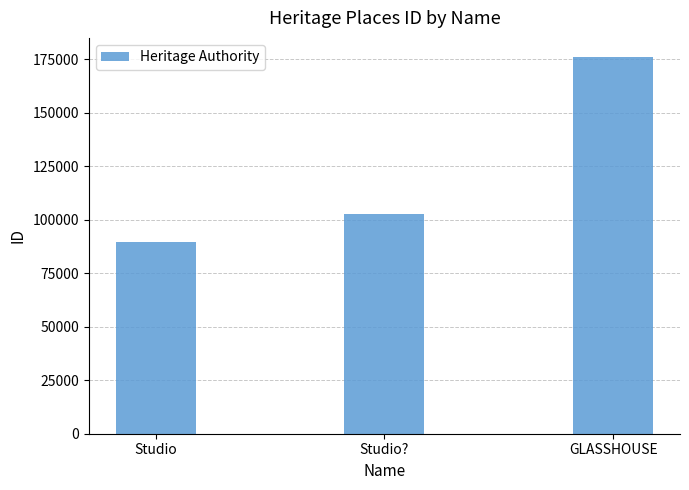

What is the ratio of the value at Studio to the value at GLASSHOUSE?

0.5